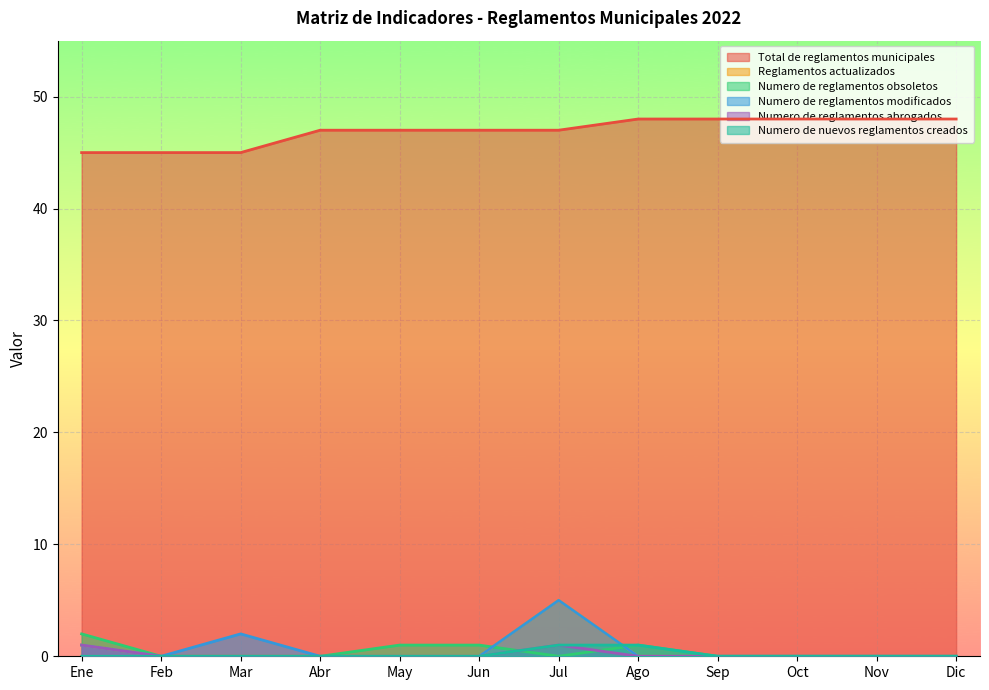

The value of Total de reglamentos municipales at Ene is 45. True or false?

True